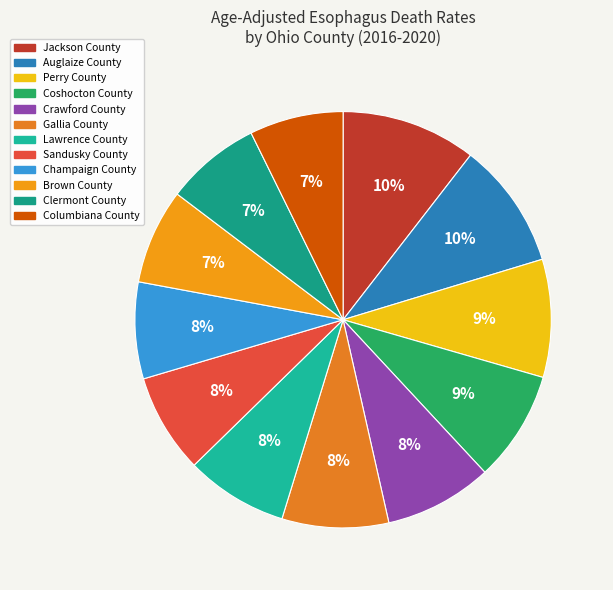

To the nearest percent, what is the average slice percentage?

8%